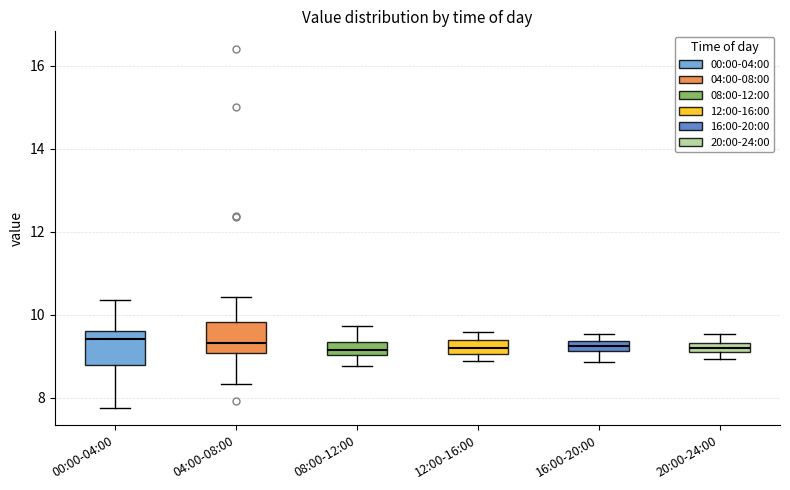

Where does the upper whisker of the box for 00:00-04:00 end on the y-axis? The values are not printed on the chart, so give them approximately, as read against the axis.

10.4